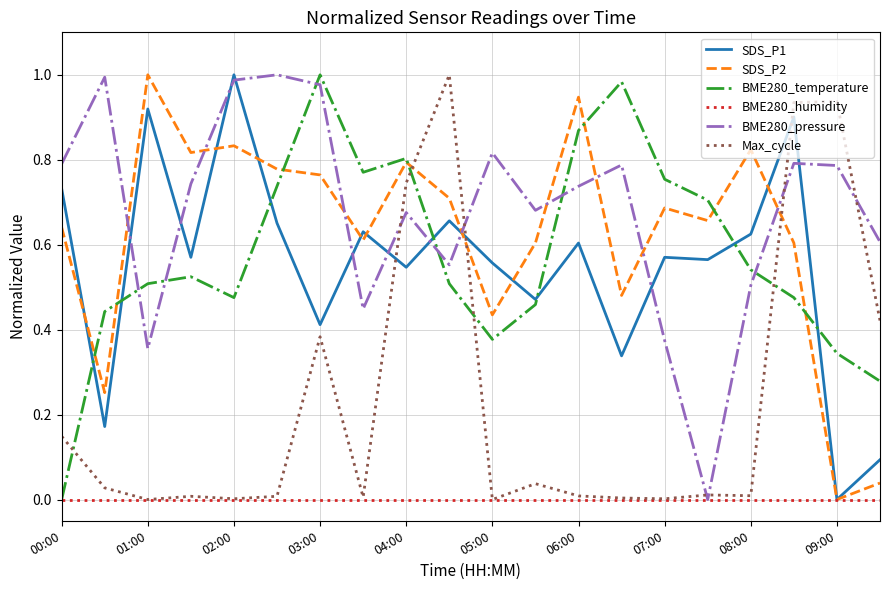

After their last crossing, which series has the higher values: BME280_temperature or Max_cycle?

Max_cycle